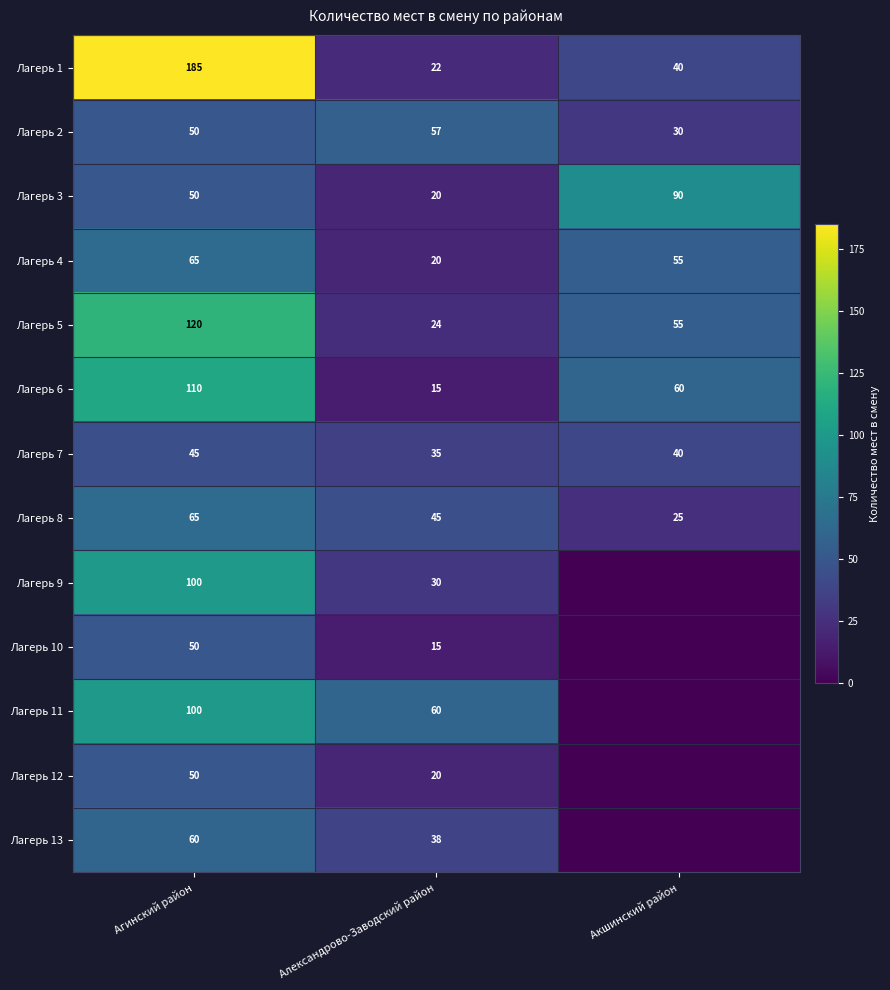

How many distinct data groups are displayed?

13